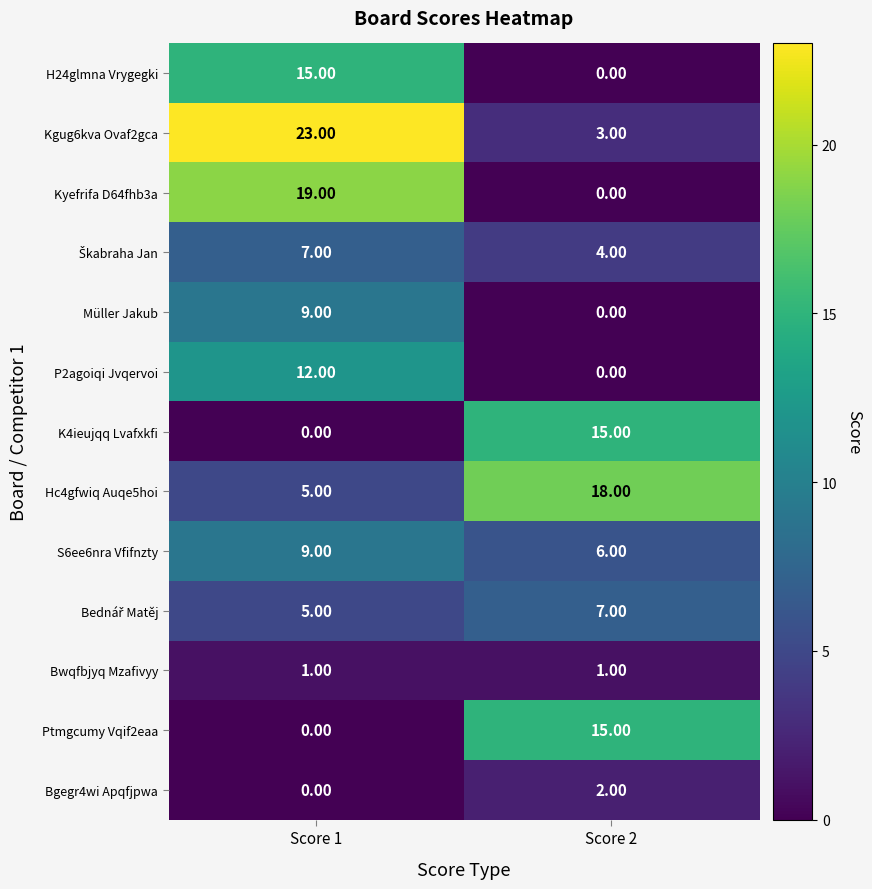

List the labels in order of Kyefrifa D64fhb3a value, largest first.

Score 1, Score 2